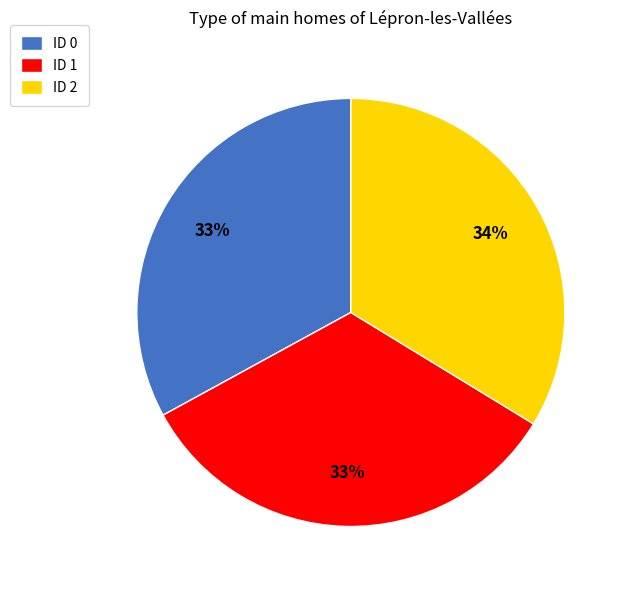

True or false: ID 0 accounts for 24% of the total.

False